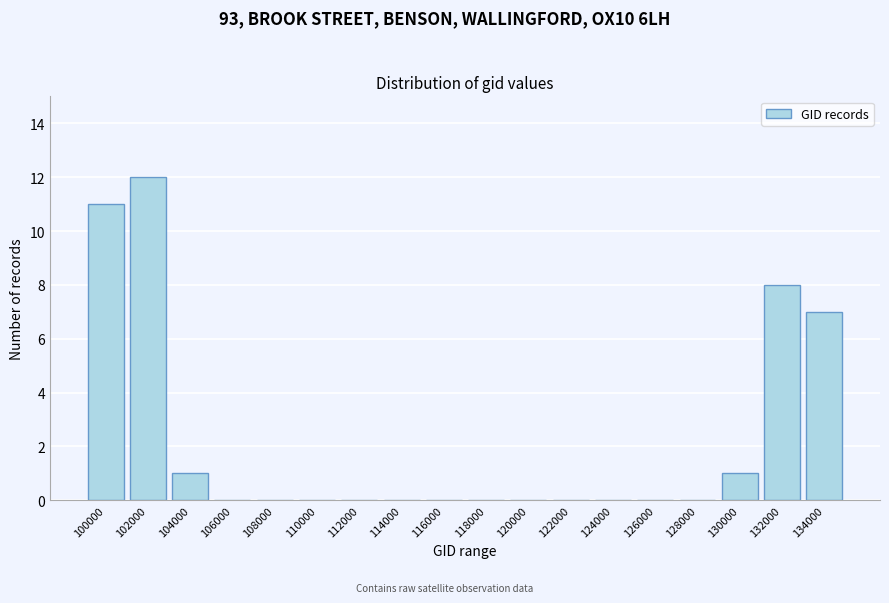

Reading right to left, what are all the values shown in this chart?

134000=7	132000=8	130000=1	128000=0	126000=0	124000=0	122000=0	120000=0	118000=0	116000=0	114000=0	112000=0	110000=0	108000=0	106000=0	104000=1	102000=12	100000=11